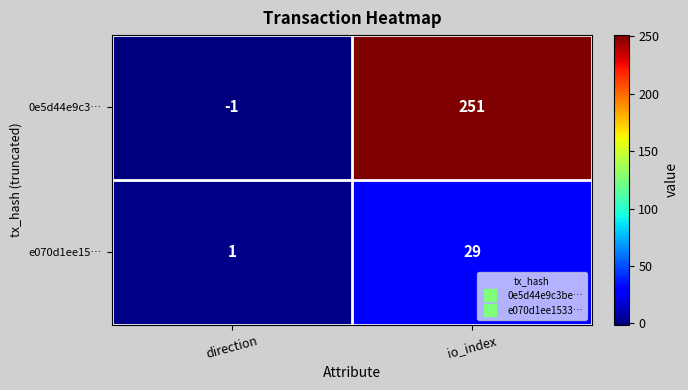

What is the maximum value shown in the chart?

251